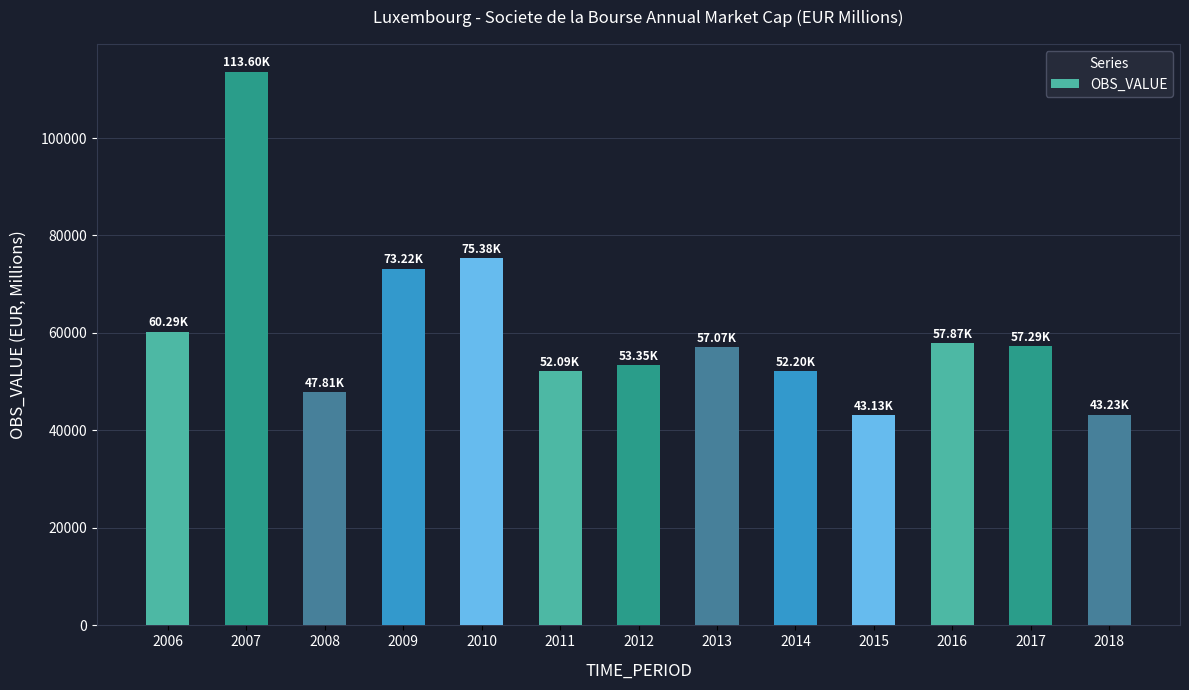

The value at 2018 is 67364.7. True or false?

False